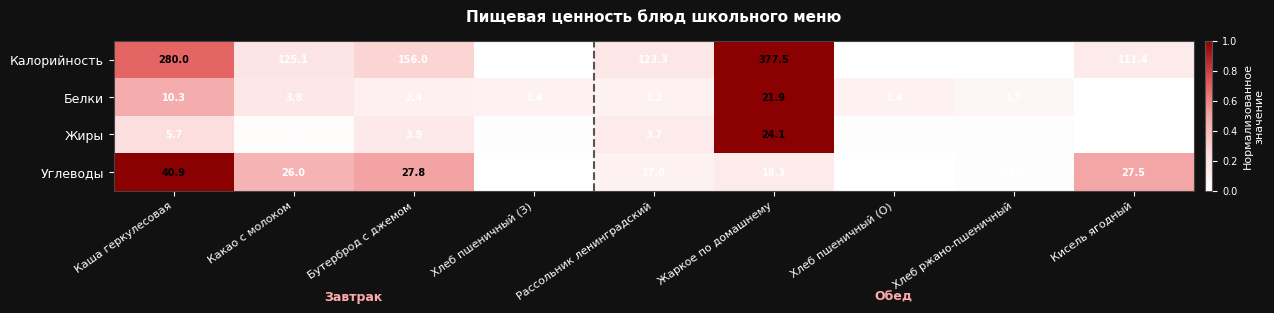

Which series has the largest total across all categories?

Калорийность